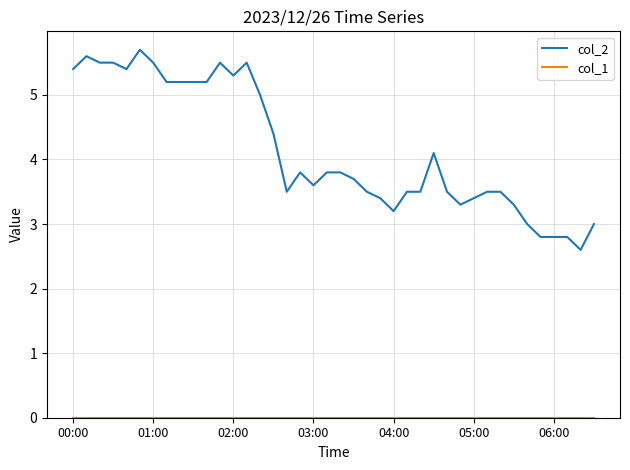

How many lines are shown in the chart?

2